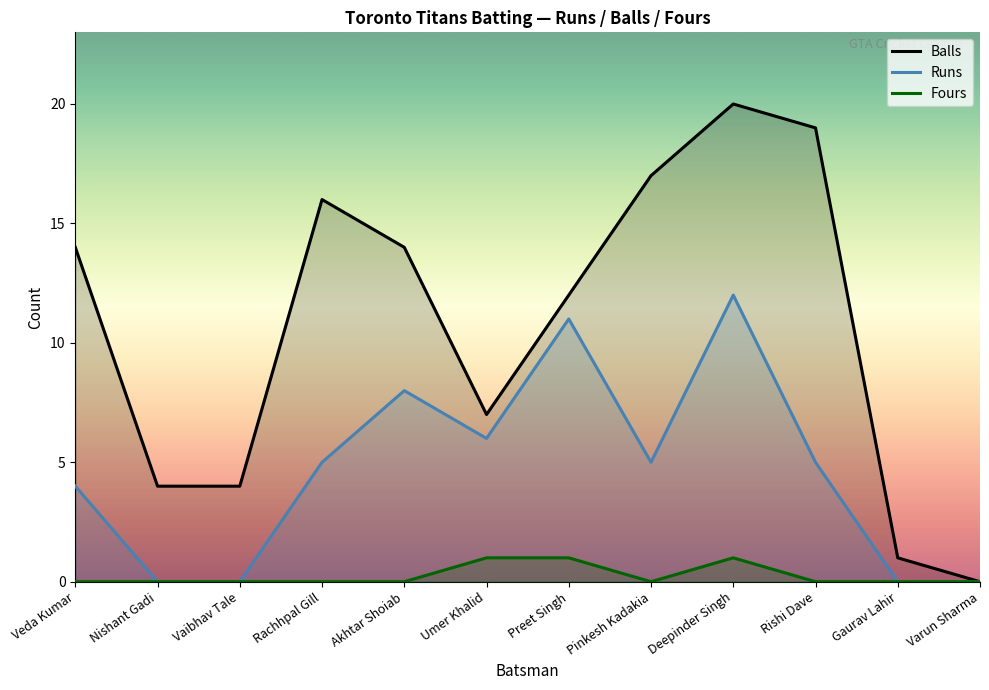

Between Nishant Gadi and Rishi Dave, which is larger?

Rishi Dave